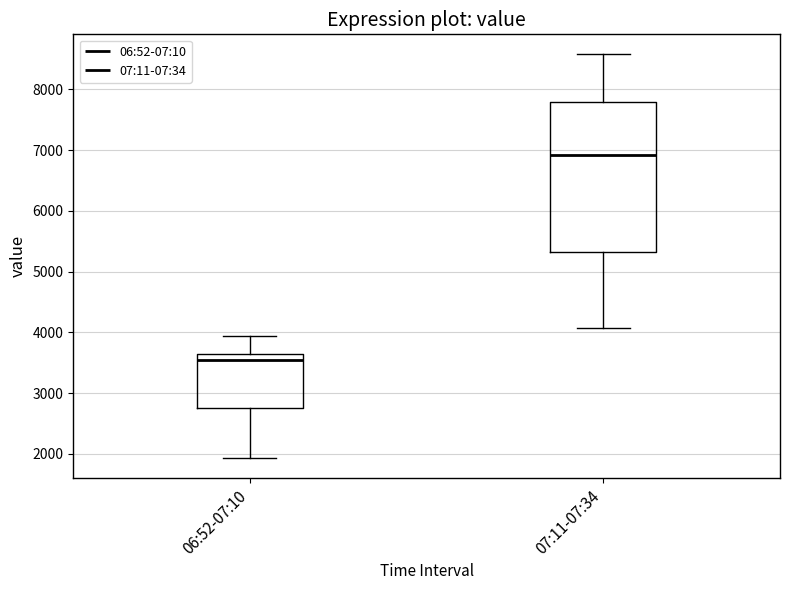

Reading left to right, transcribe this box plot: for each box, give where its median line is, the range the box spans, and where its two whiskers end, as read against the y-axis. The values are not printed on the chart, so give them approximately, as read against the axis.

06:52-07:10: median 3500, box 2800 to 3600, whiskers 1900 to 3900
07:11-07:34: median 6900, box 5300 to 7800, whiskers 4100 to 8600